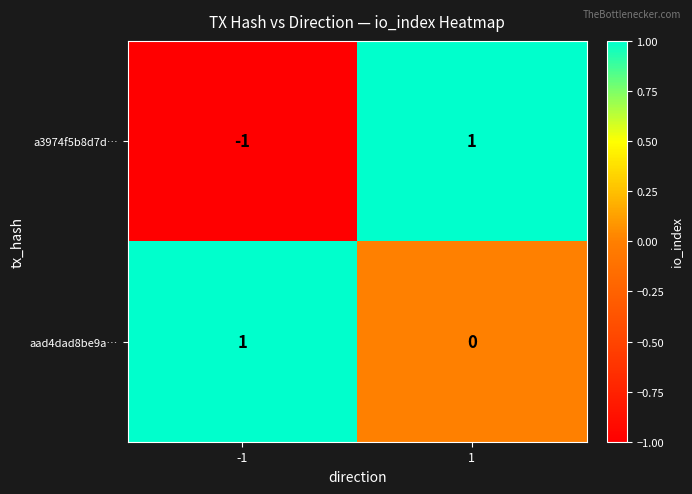

True or false: aad4dad8be9a… has a value of 0 at 1.

True